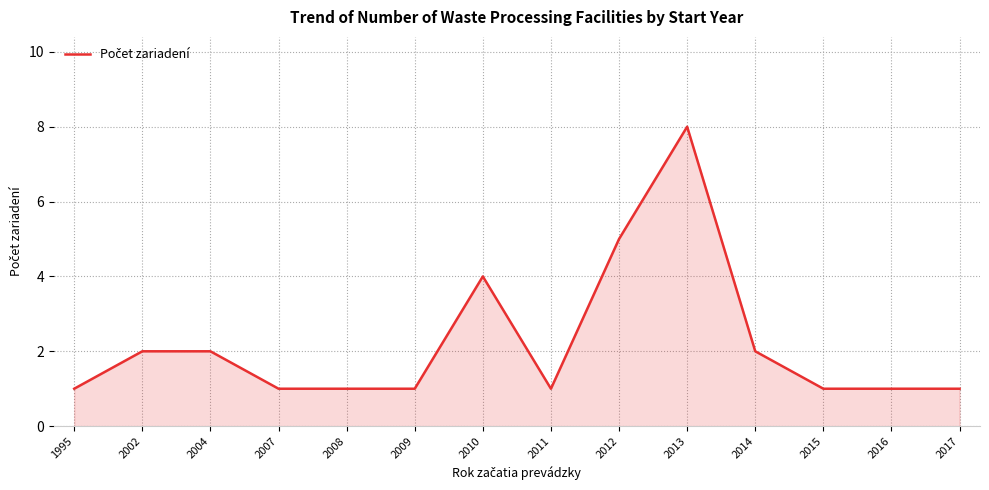

Read the value at 2010.

4